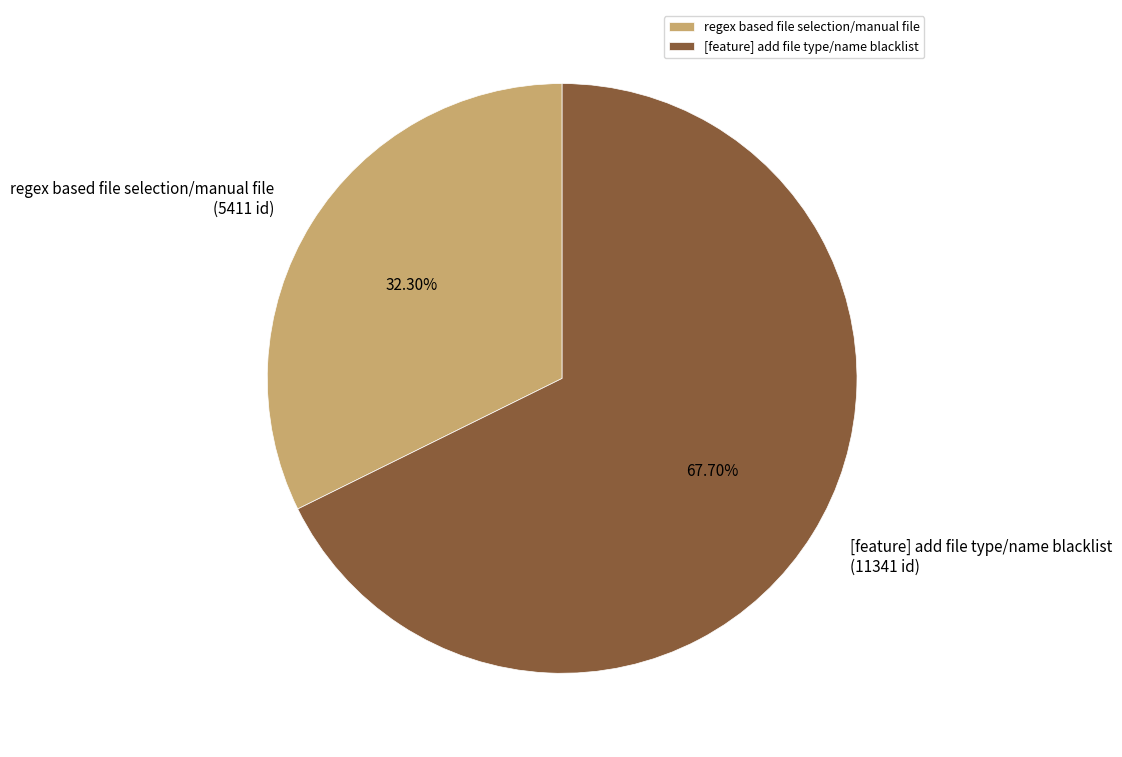

Which has a higher value, regex based file selection/manual file or [feature] add file type/name blacklist?

[feature] add file type/name blacklist